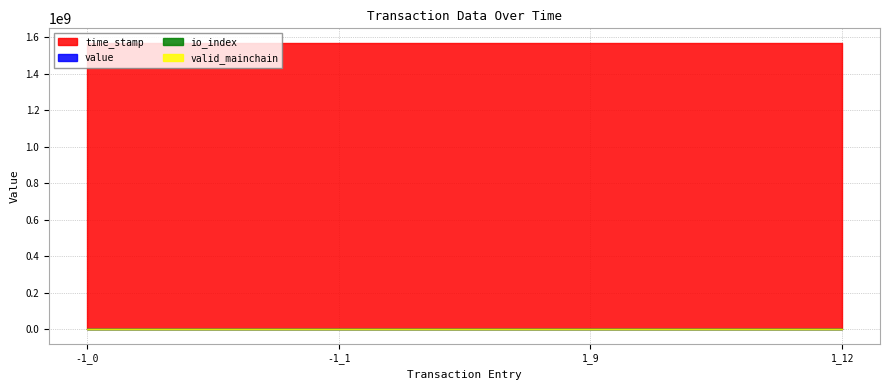

The valid_mainchain series shows 1.5 at -1_1. True or false?

False